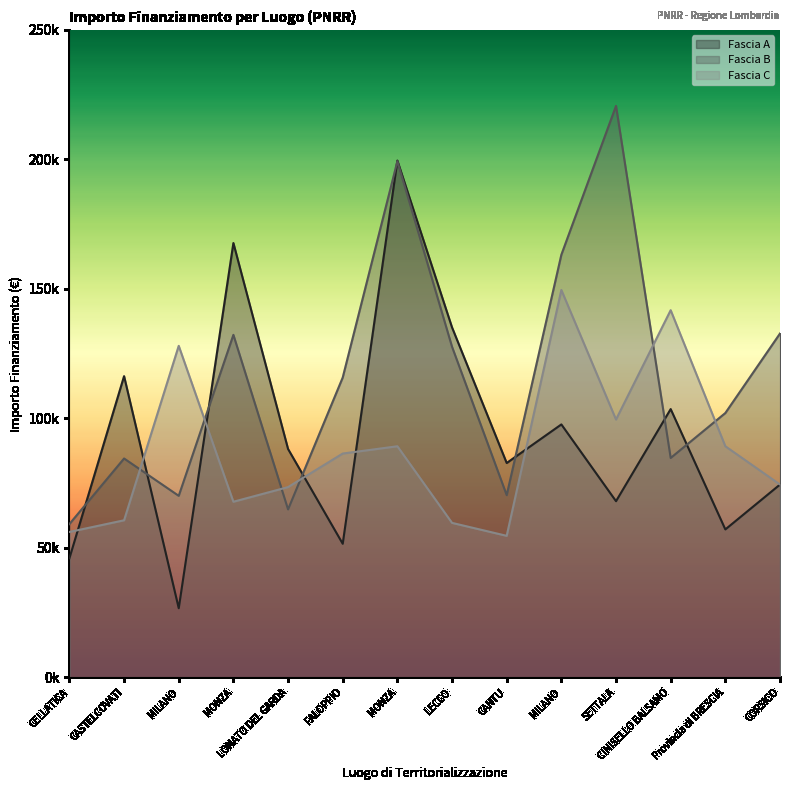

Reading left to right, what are all the values shown in this chart?

Fascia A: 46044.5	116324.6	26730.0	167724.8	88213.8	51620.1	199567.7	135157.2	82798.6	97694.9	68057.8	103619.9	57160.7	74486.0
Fascia B: 59229.0	84538.8	70120.9	132279.7	64886.6	115789.8	199303.9	127674.8	70397.4	163198.8	220663.0	84744.5	102092.5	132781.0
Fascia C: 56181.6	60687.8	128032.6	67843.7	73496.1	86448.2	89266.3	59681.5	54682.1	149604.4	99582.8	141794.5	89266.3	74486.0